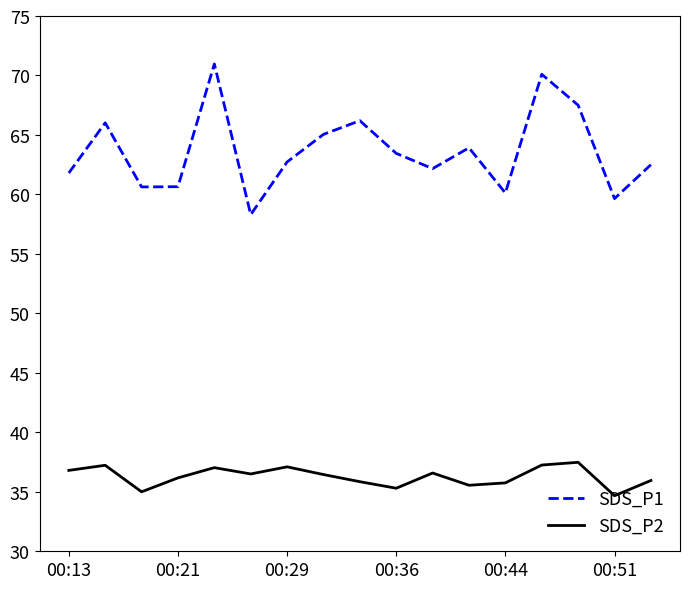

What is the minimum value for SDS_P2?

34.7